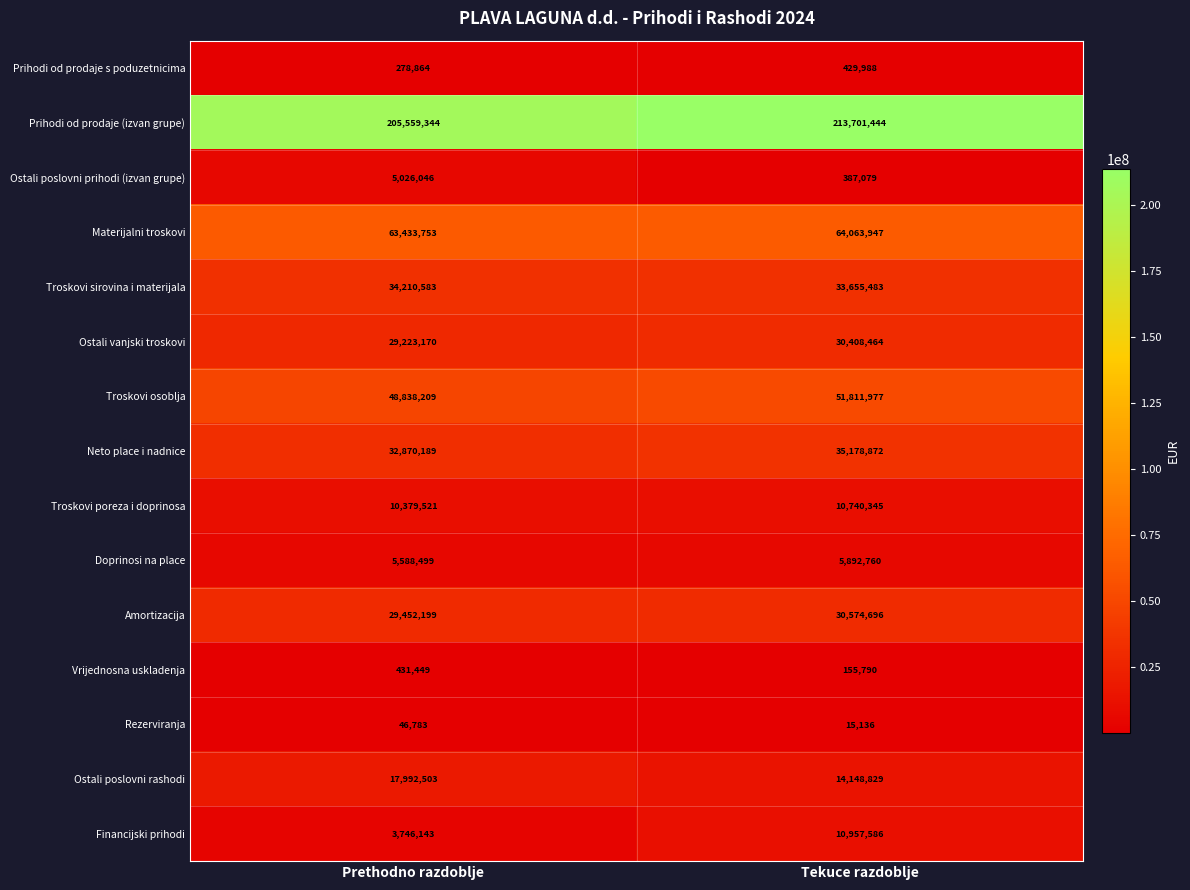

Where is Materijalni troskovi nearest to the value 63748850?

Prethodno razdoblje